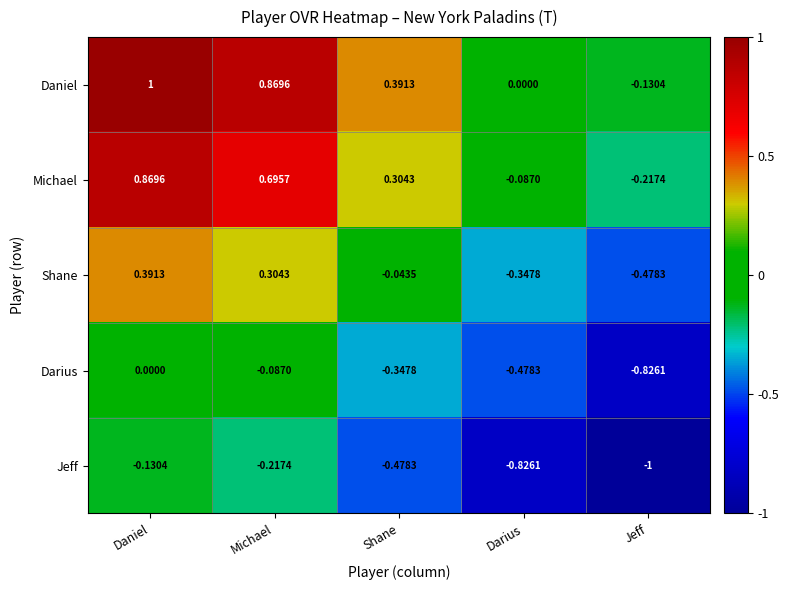

Between Darius and Jeff, which series saw the biggest shift?

Darius